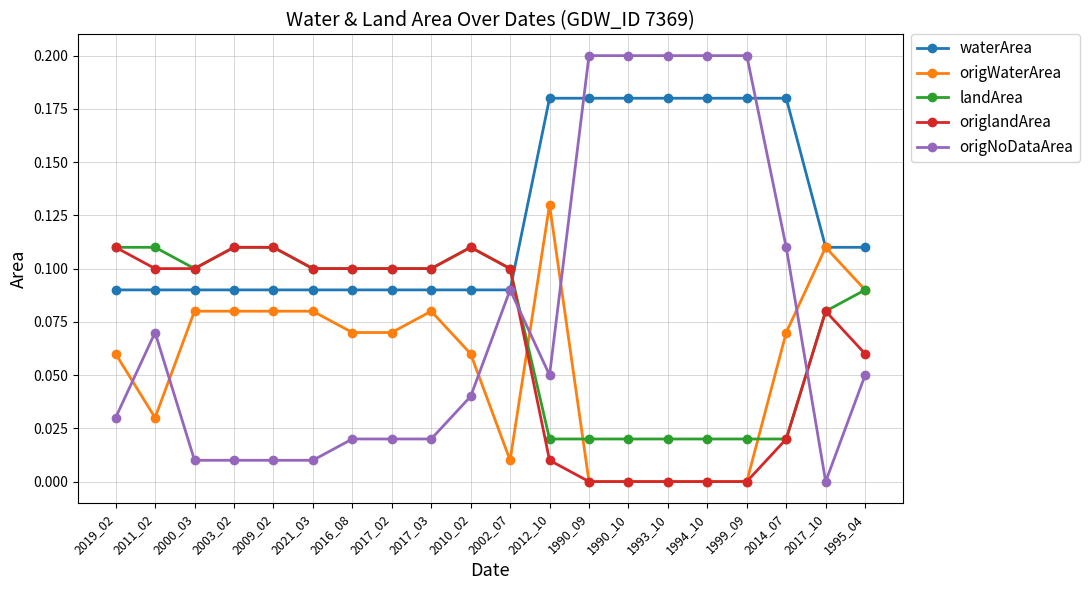

What position from the left is 1990_10?

14